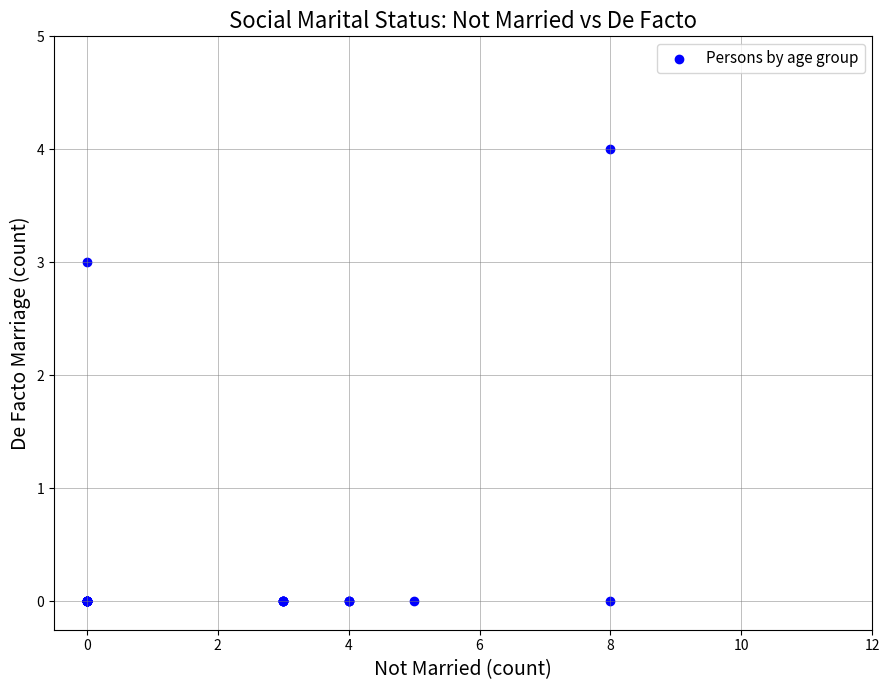

What Y value in the scatter plot is closest to 2?

3